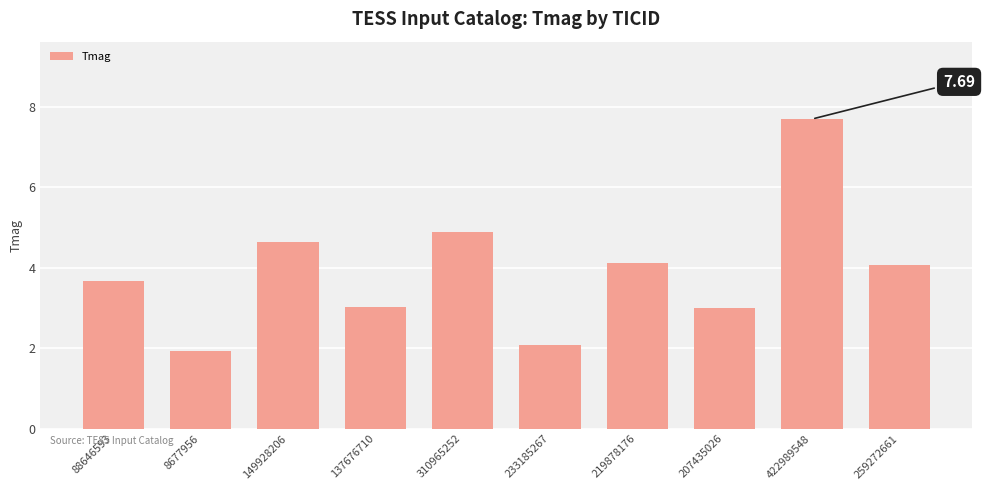

At which category does the chart reach its peak across all series?

422989548